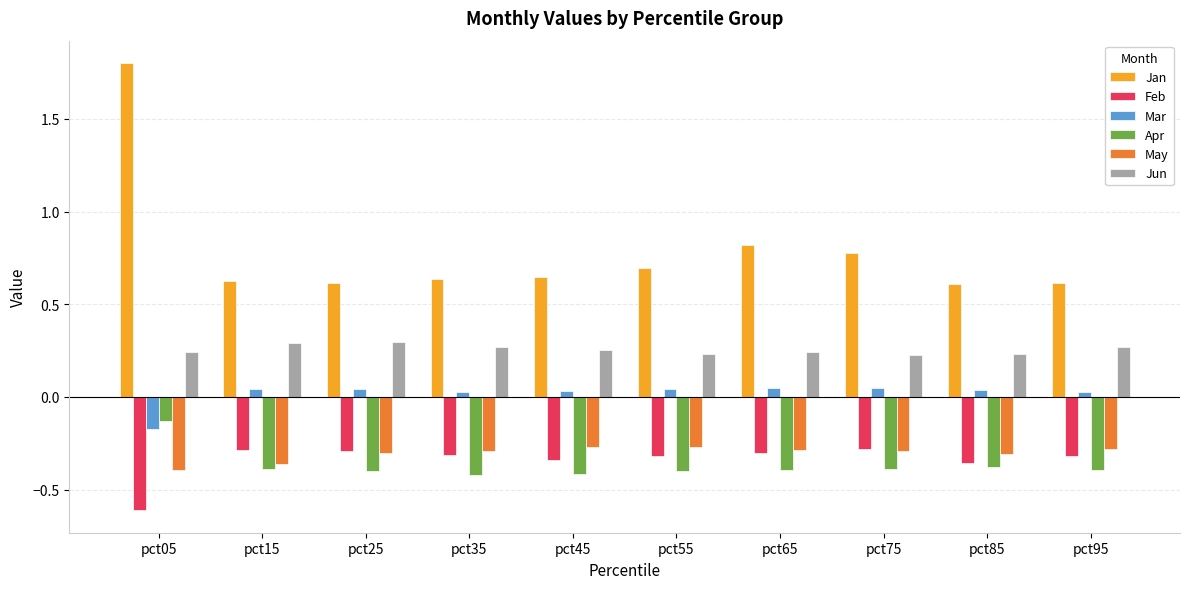

What is the minimum value shown in the chart?

-0.6